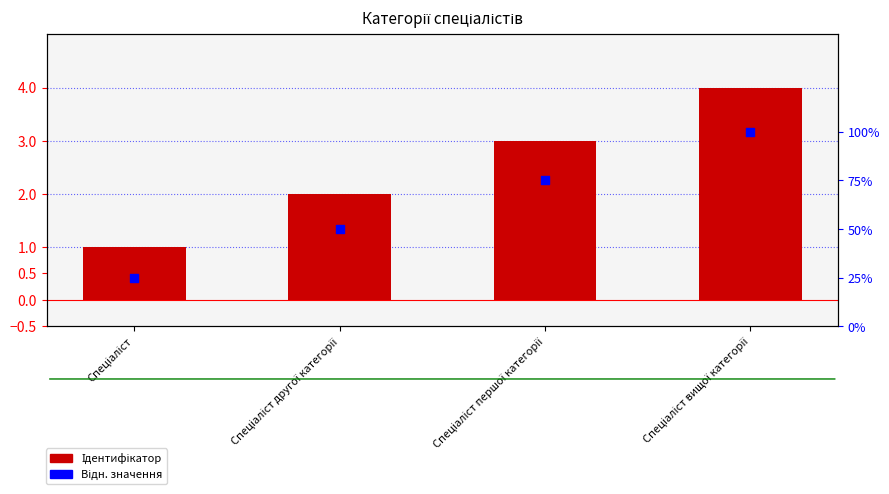

Which series has the largest total across all categories?

Відн. значення